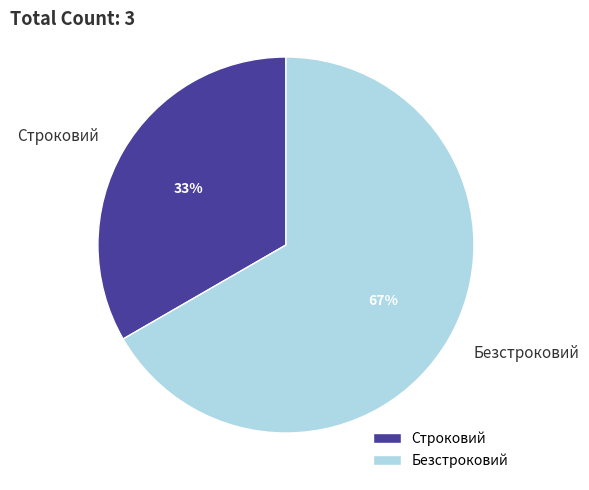

To the nearest percent, what is the combined percentage of Строковий and Безстроковий?

100%